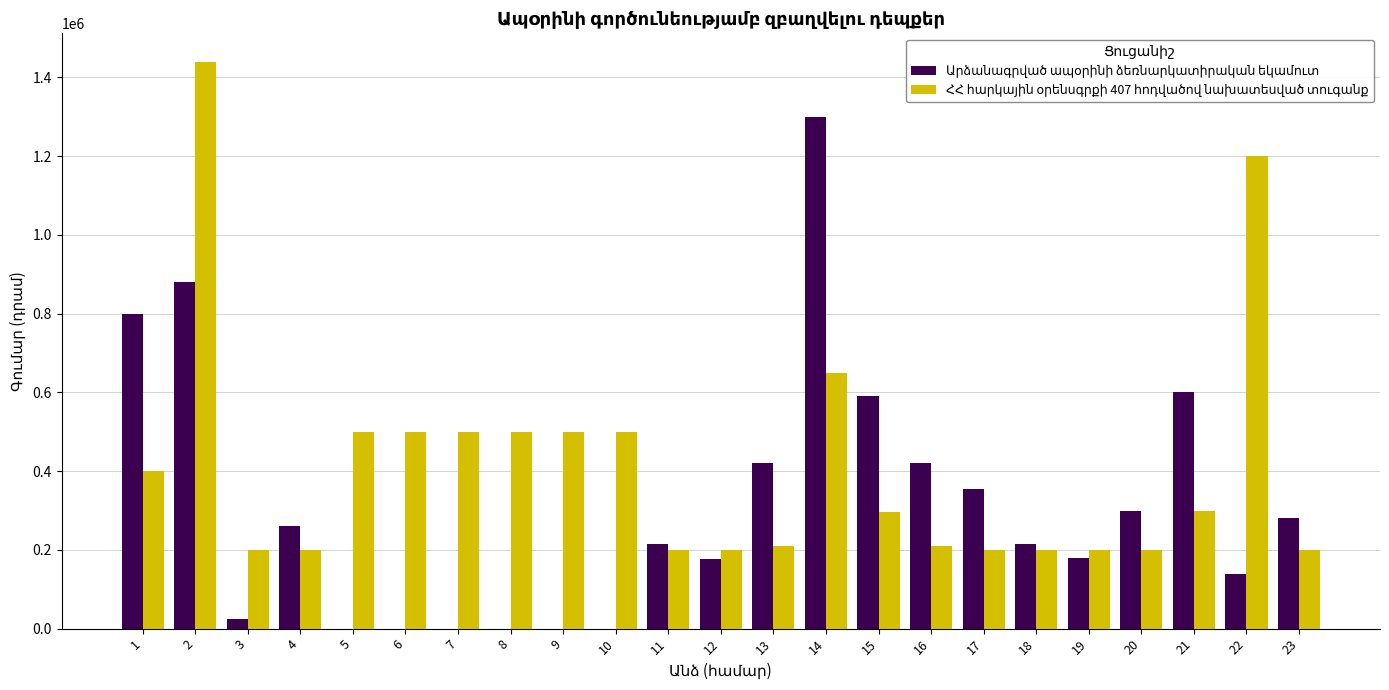

How many groups of bars are there?

23